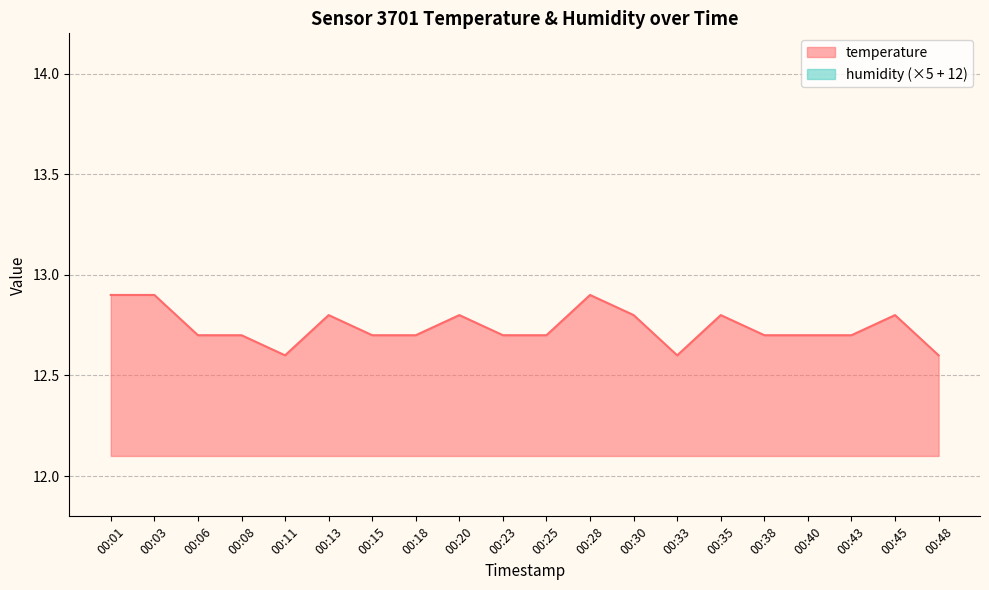

Is it true that the value at 00:40 is 12.7?

True